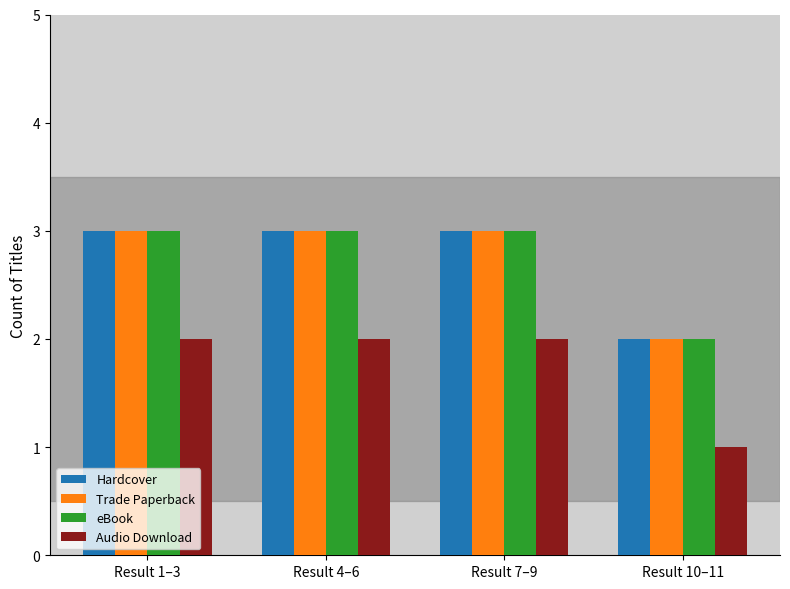

Is it true that Hardcover equals 3 at Result 4–6?

True